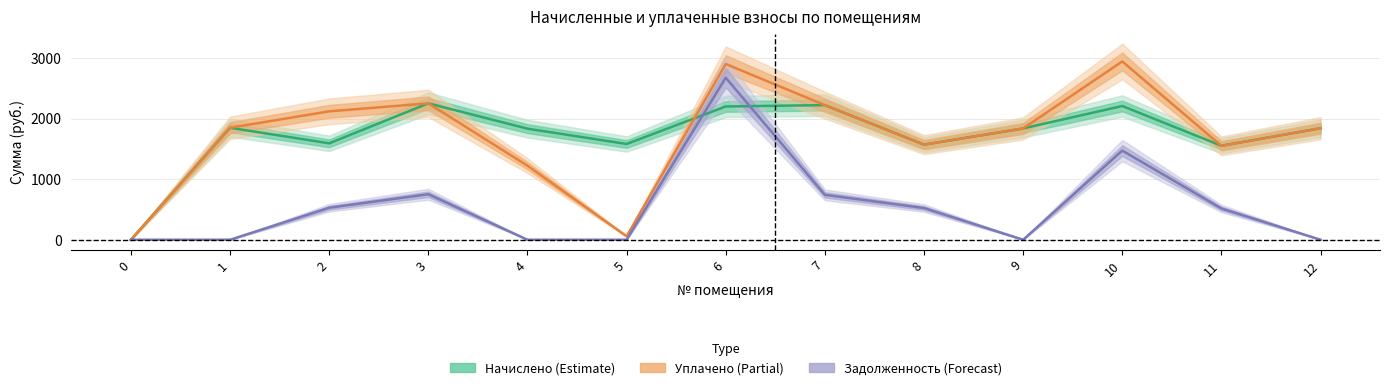

In уплачено, how many points are lower than both neighbors (excluding endpoints)?

3